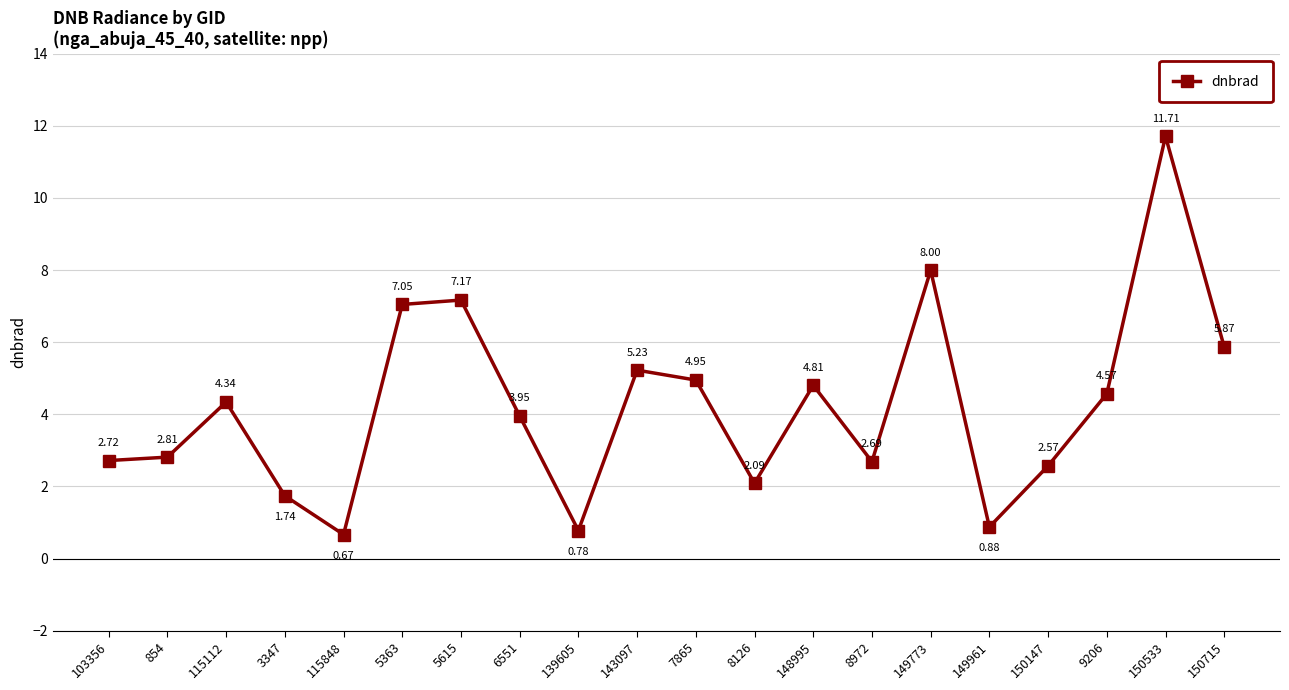

What is the difference between the second highest and second lowest values?

7.2